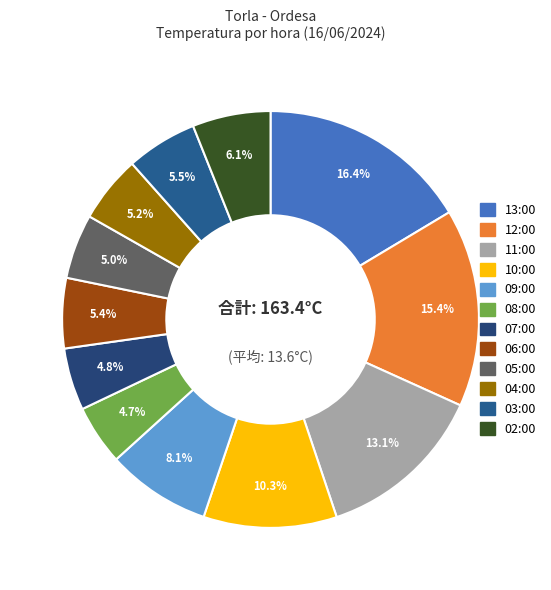

How many segments does this pie chart have?

12